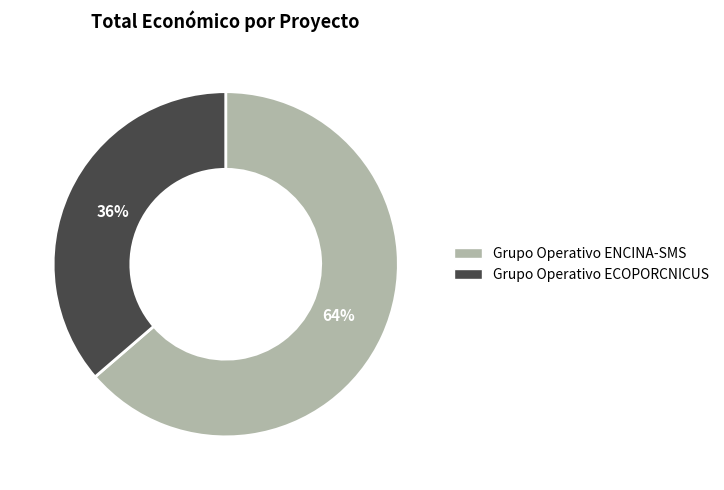

Which category has the biggest portion of the pie?

Grupo Operativo ENCINA-SMS